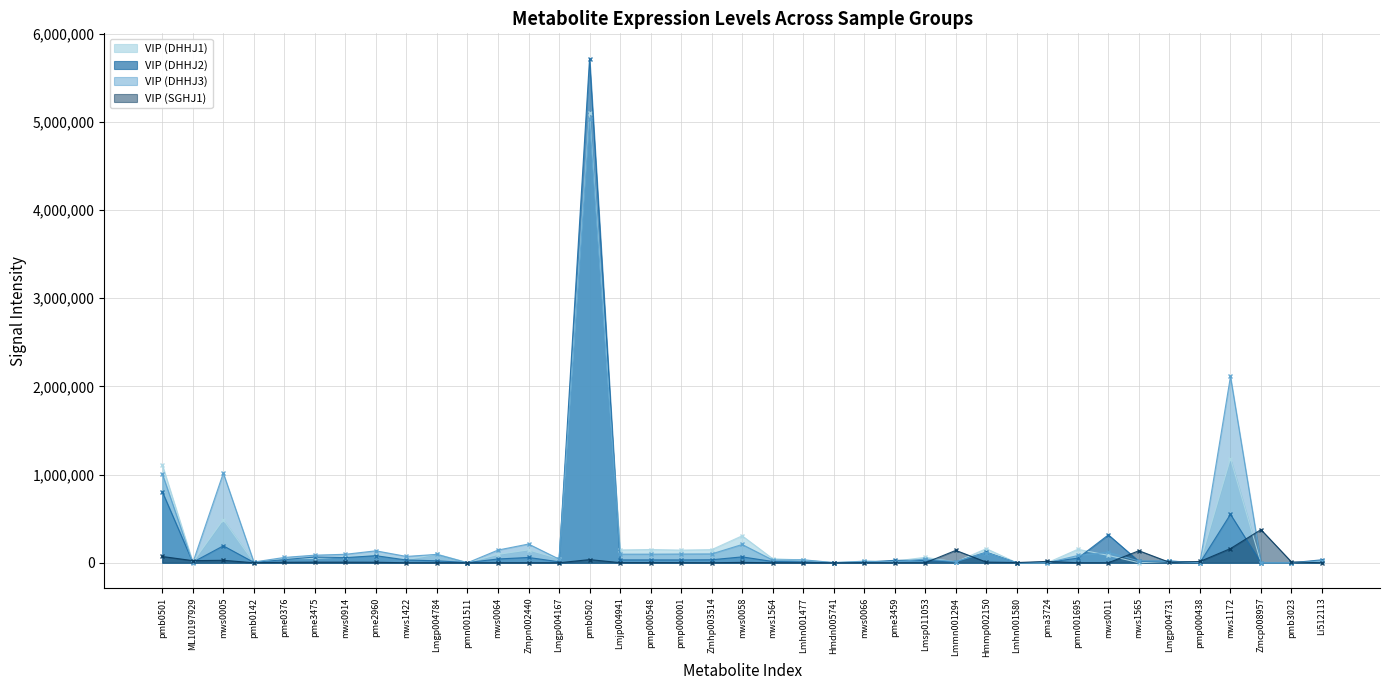

At how many categories does at least one series exceed 1264815?

2